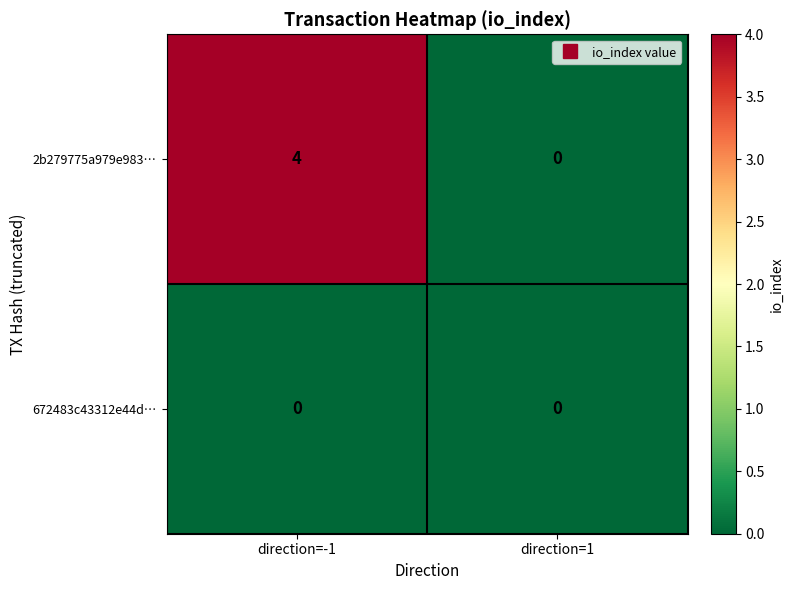

At which category is the sum across all series the highest?

direction=-1